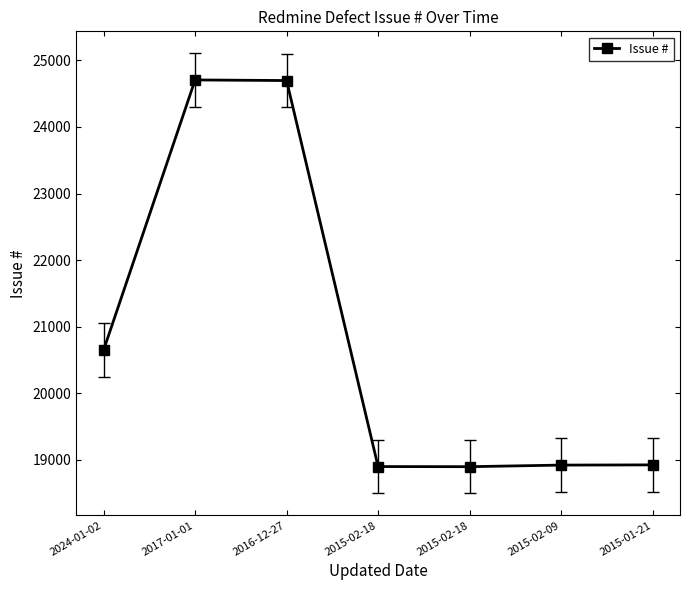

How many lines are shown in the chart?

1